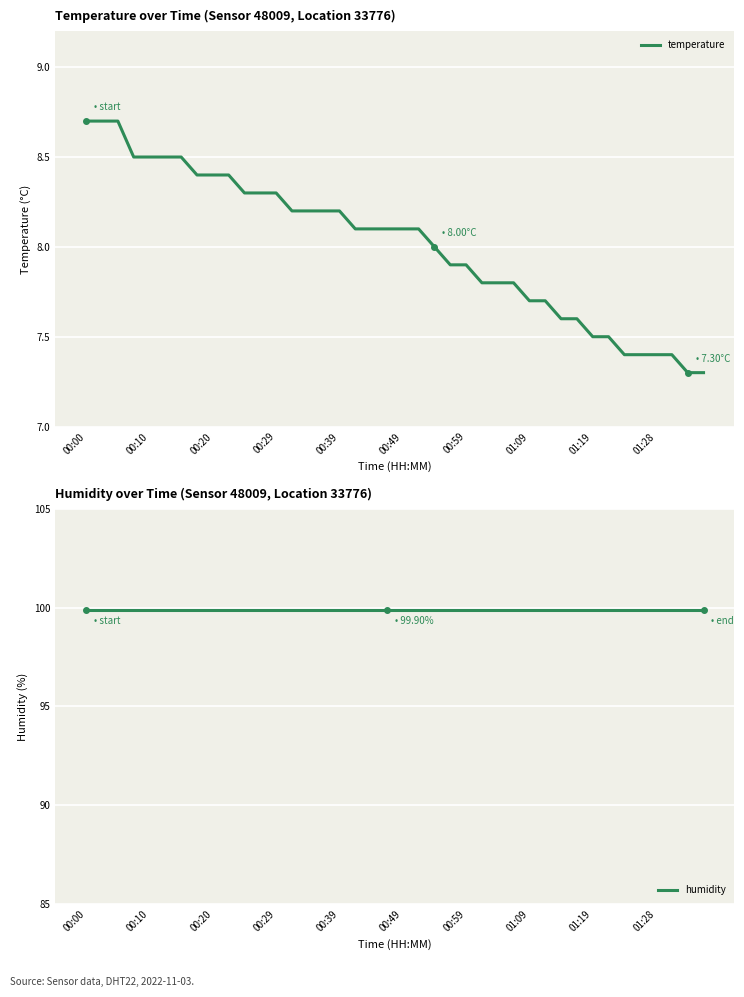

What are all the series names shown in the legend?

temperature, humidity